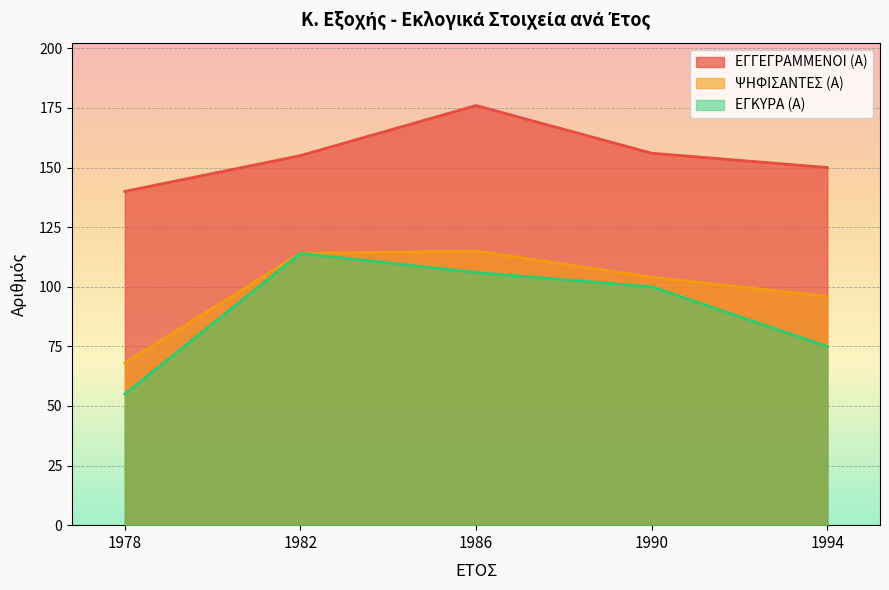

What is the minimum value for ΕΓΓΕΓΡΑΜΜΕΝΟΙ (Α)?

140